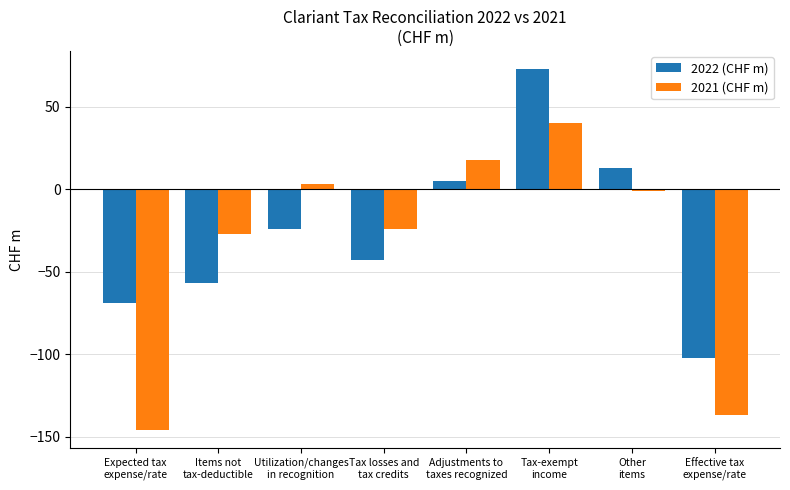

Where is 2021 (CHF m) nearest to the value -53?

Items not
tax-deductible